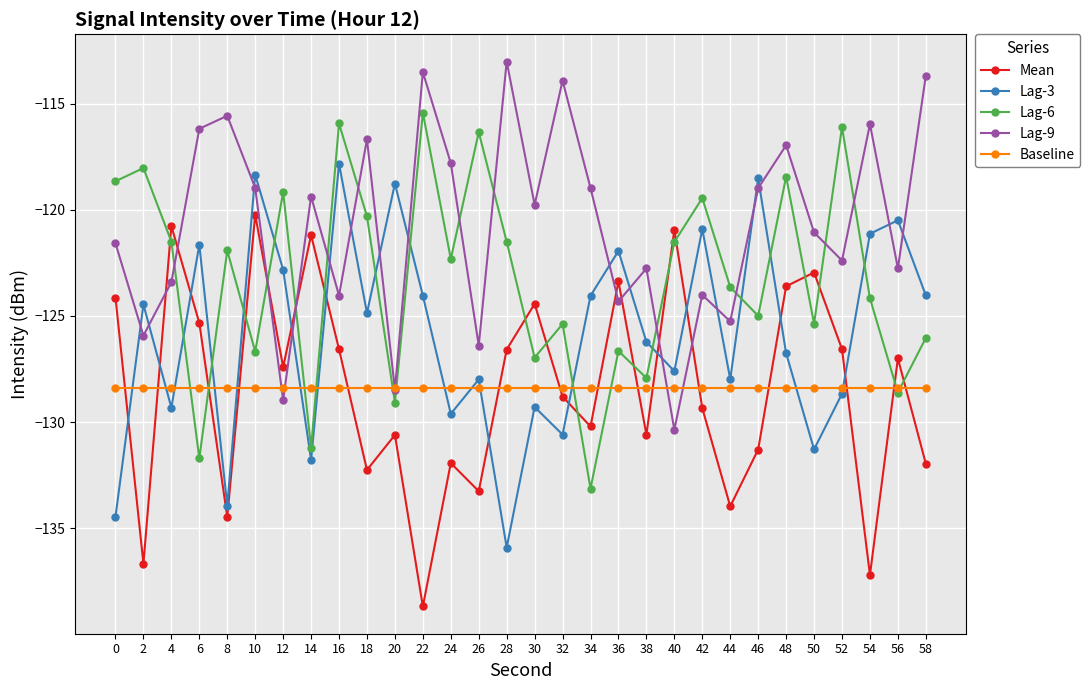

Between 52 and 56, which series saw the biggest shift?

Lag-6